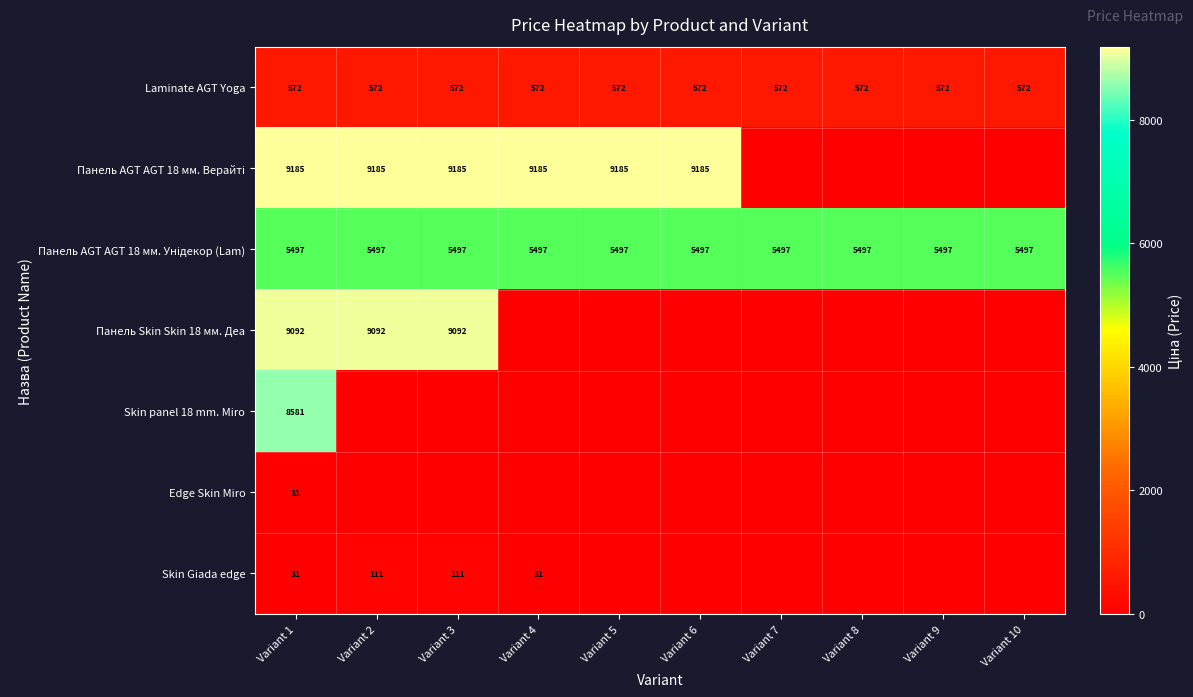

The value of Laminate AGT Yoga at Variant 5 is 933. True or false?

False